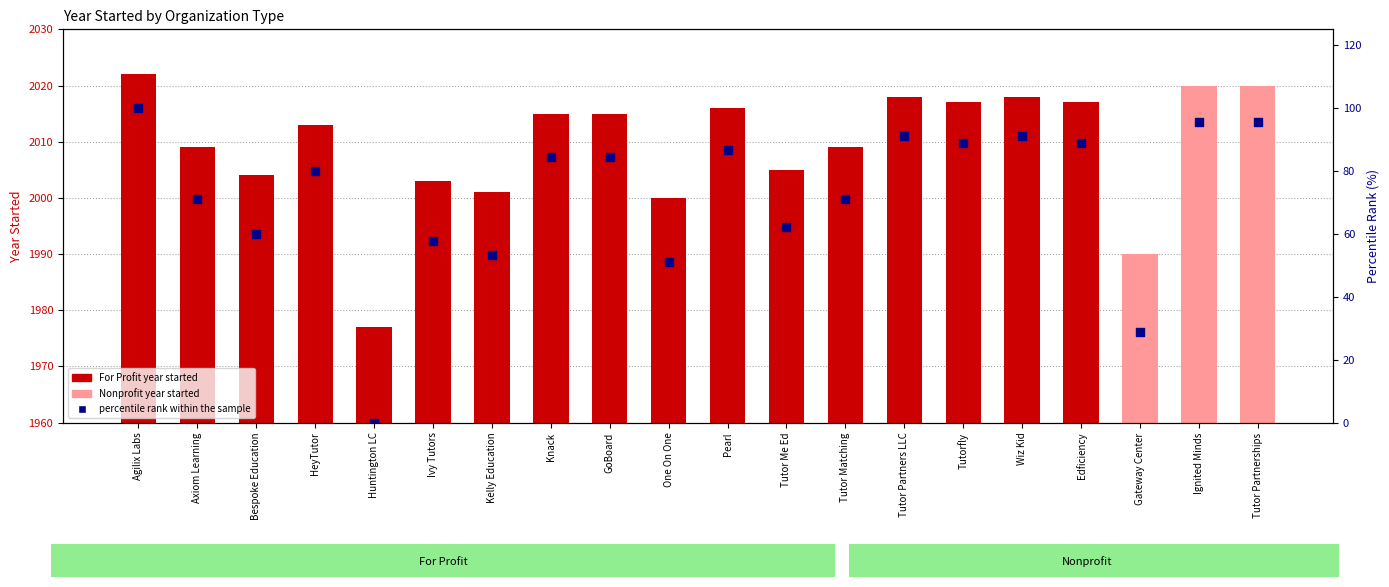

What is the change in value from Kelly Education to Gateway Center?

-24.4